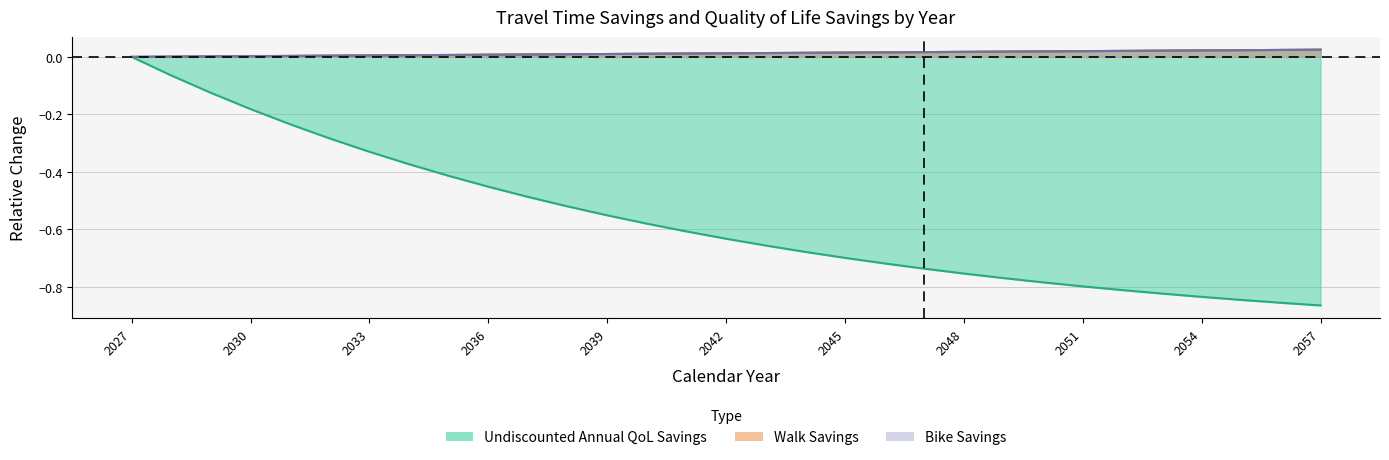

What is the difference between the highest and lowest values at 2032?

0.3